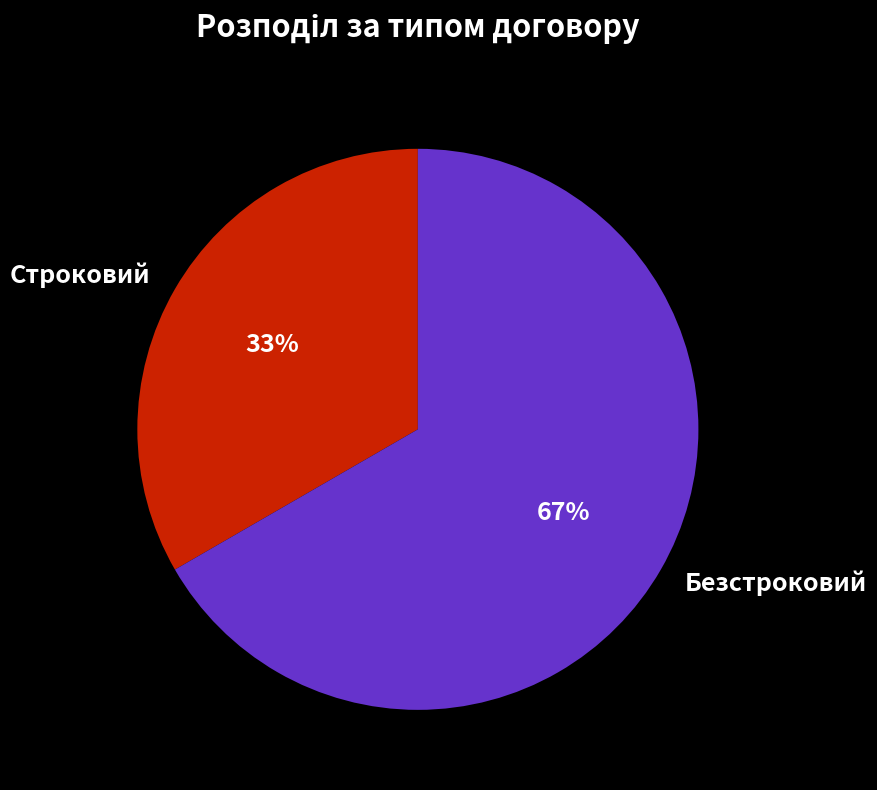

Which slice represents more than half of the pie?

Безстроковий